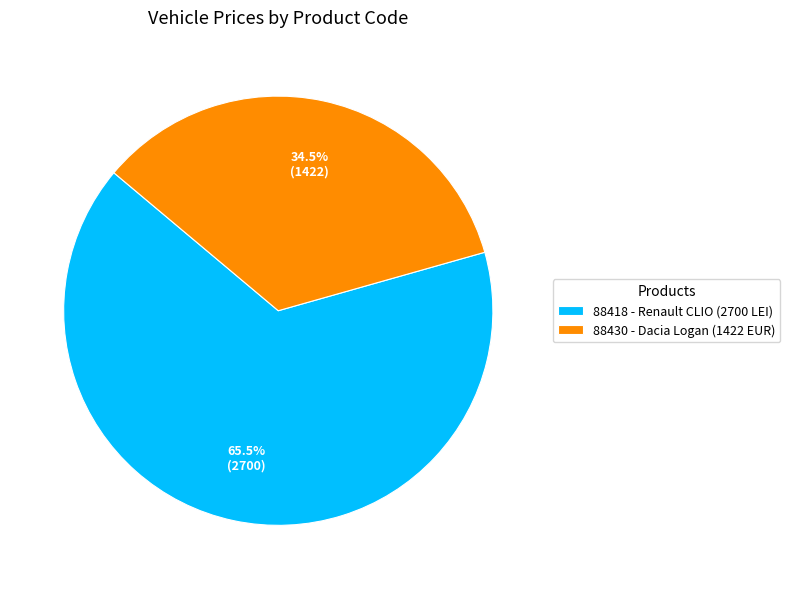

Rank the categories by value from highest to lowest.

88418, 88430